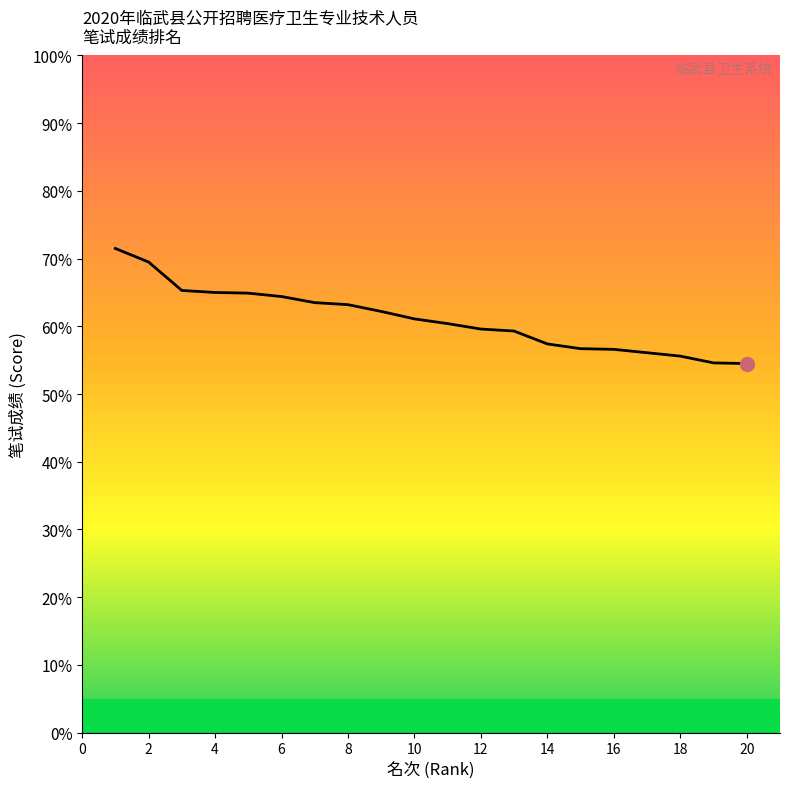

What is the minimum value shown in the chart?

54.5